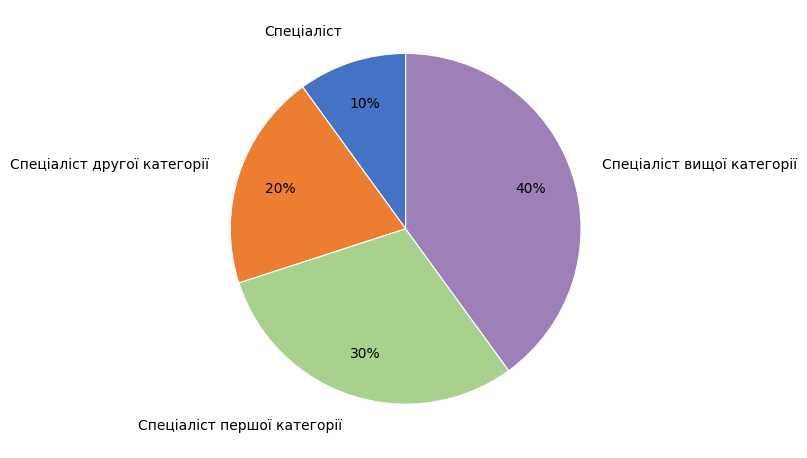

Is it true that Спеціаліст другої категорії is 26% of the pie?

False